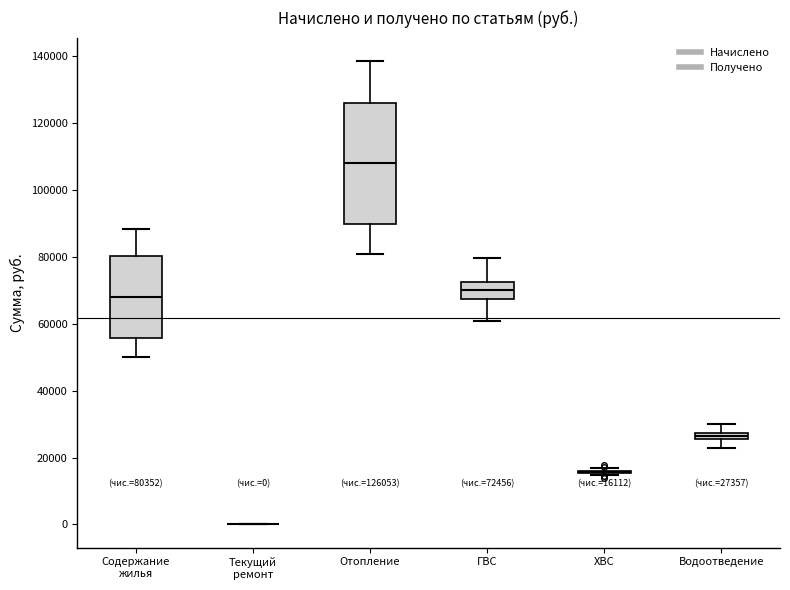

Comparing the boxes themselves (not the whiskers), which one is the tallest?

Отопление